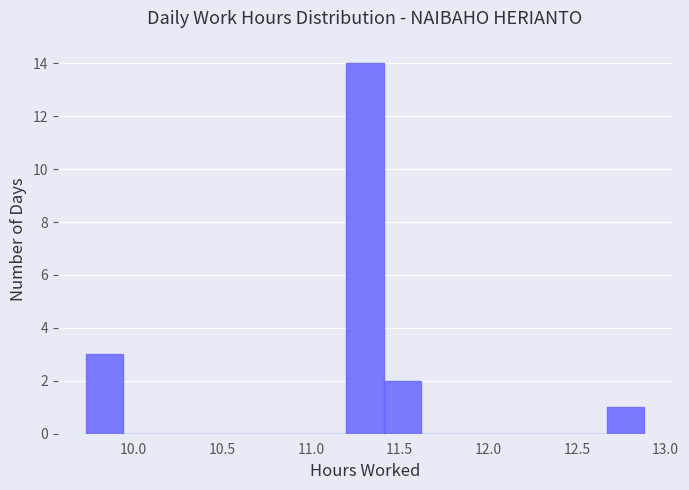

Over which range of the x-axis is the bar tallest?

11.20 to 11.41